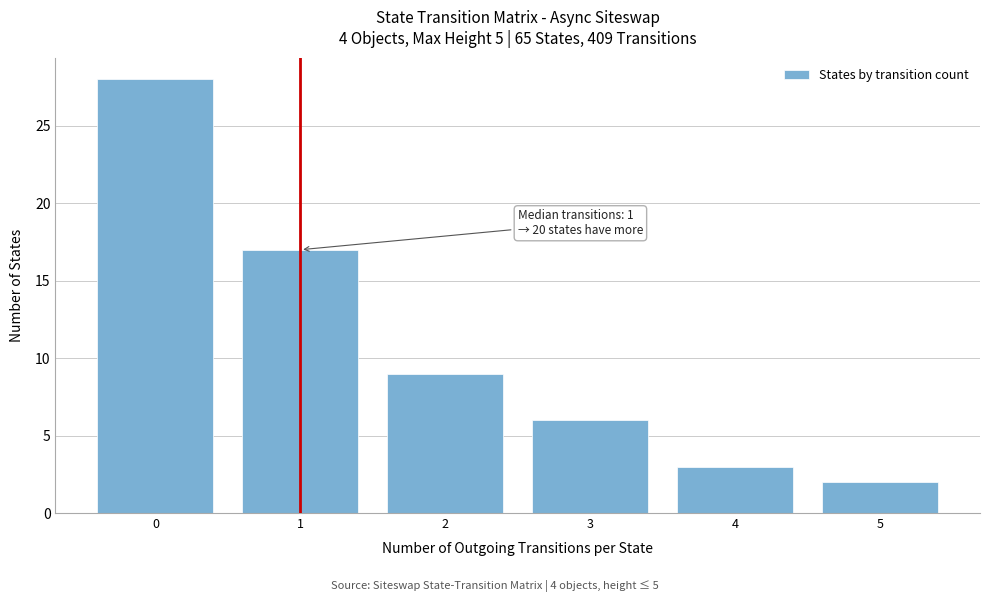

Reading left to right, transcribe all the data shown in this chart.

28	17	9	6	3	2